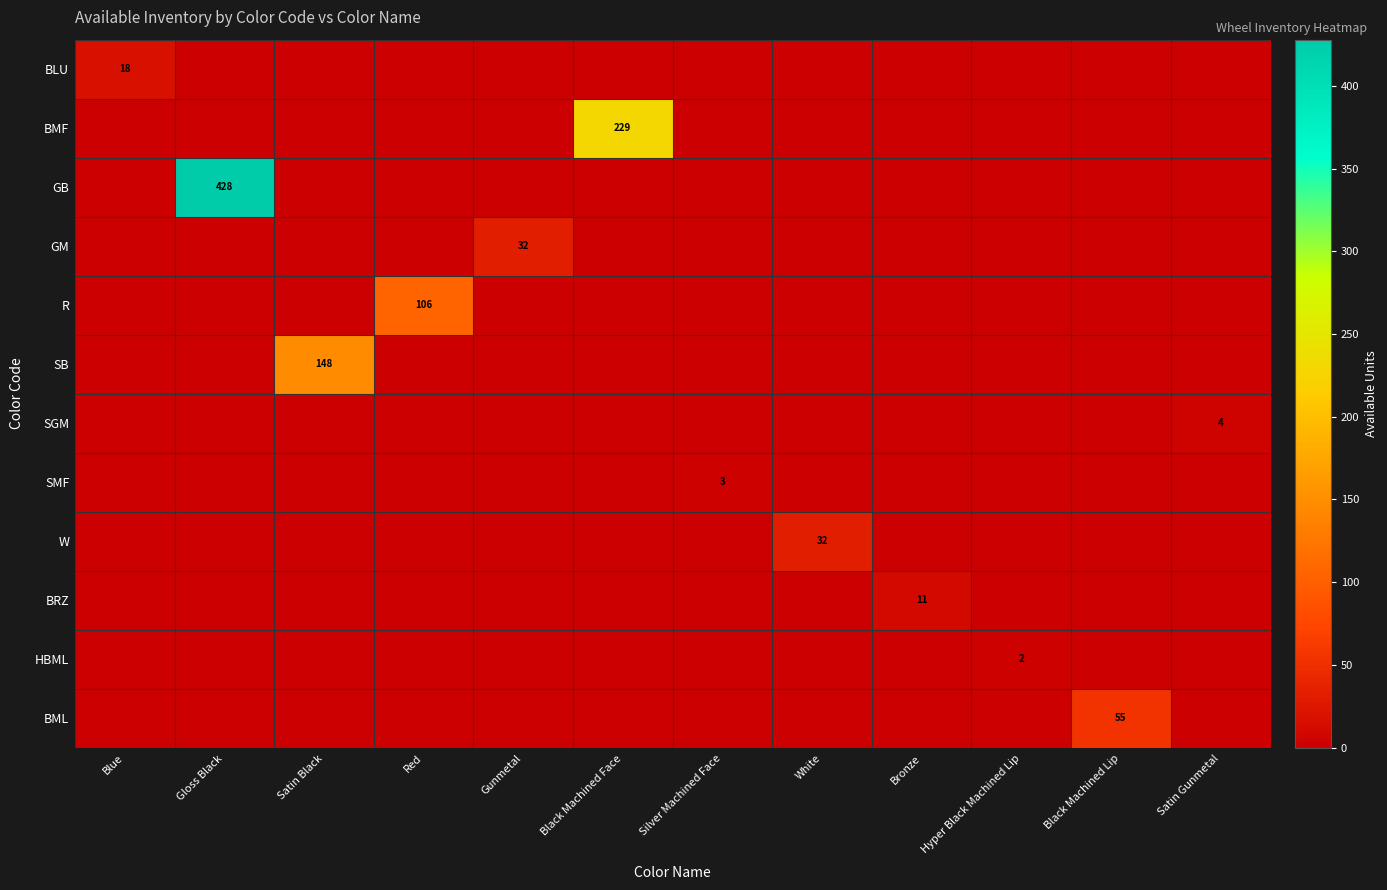

The value of BML at Black Machined Lip is 20. True or false?

False